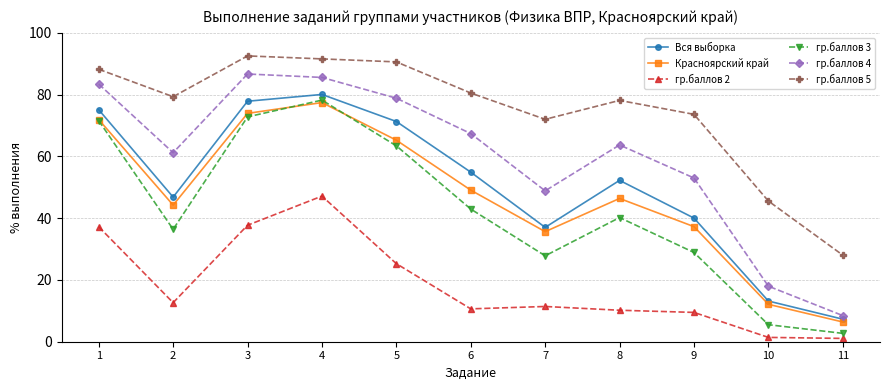

What is the difference between the maximum and minimum values in the гр.баллов 5 series?

64.5